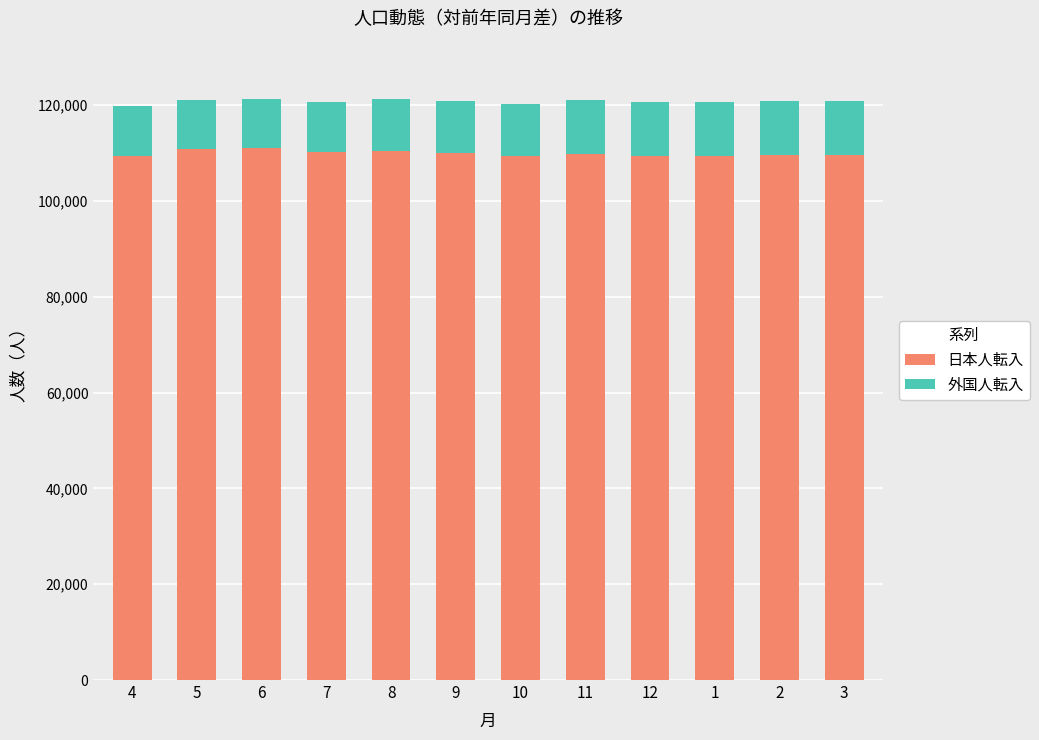

Does the chart contain stacked bars?

Yes